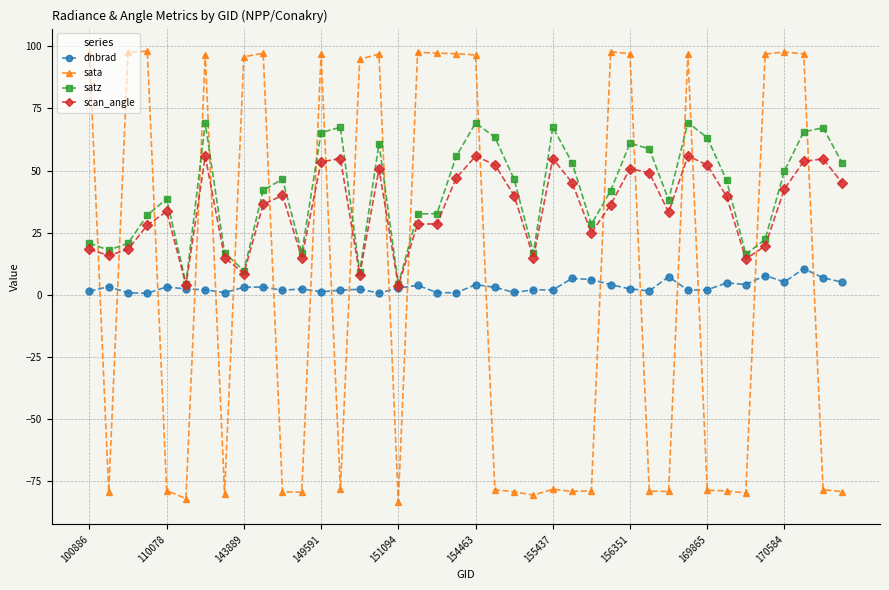

What is the maximum value shown in the chart?

98.1